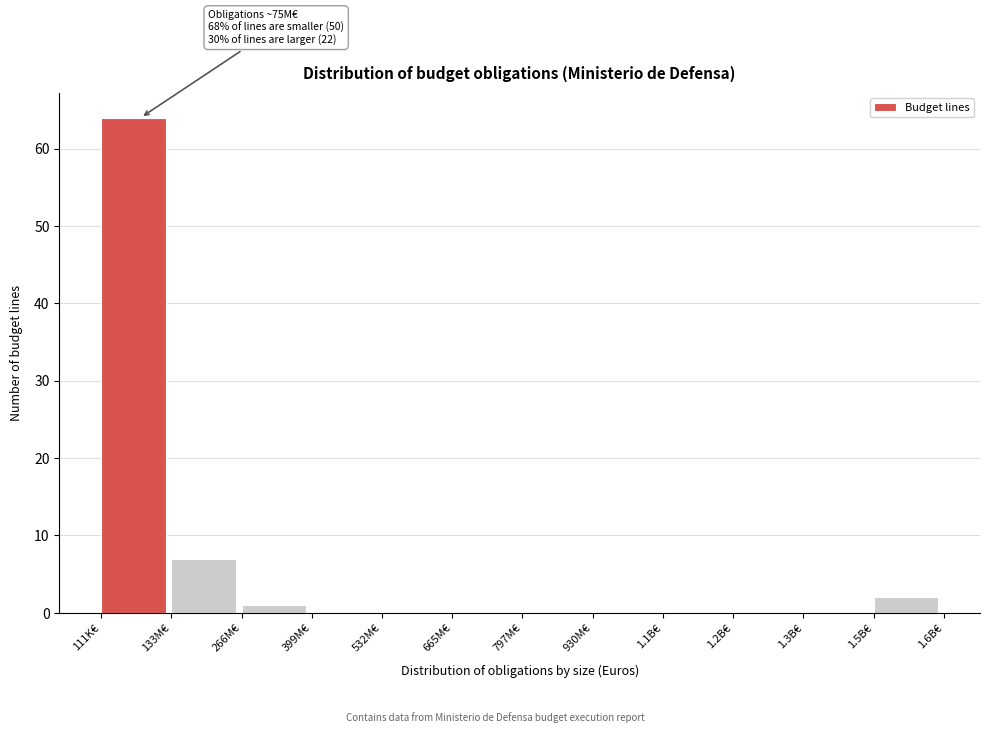

Reading right to left, extract all data points from this chart.

1.5B€=2	1.3B€=0	1.2B€=0	1.1B€=0	930M€=0	797M€=0	665M€=0	532M€=0	399M€=0	266M€=1	133M€=7	111K€=64